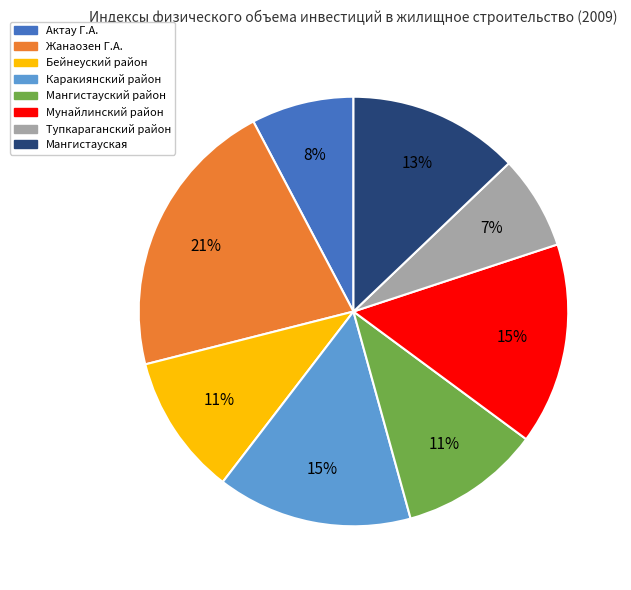

What percentage is the Жанаозен Г.А. slice, to the nearest percent?

21%